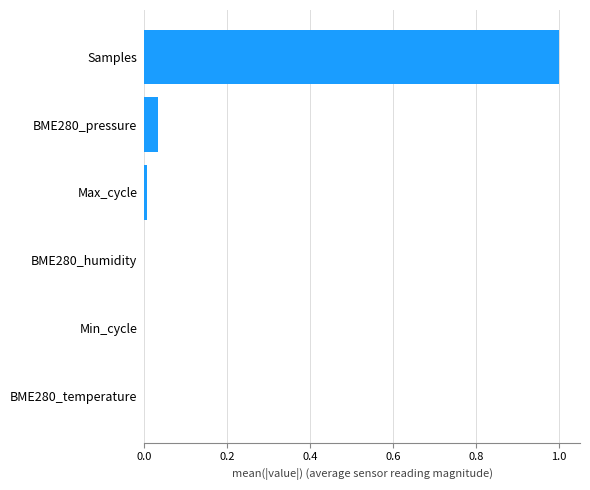

True or false: the data shows 0.0 at BME280_temperature.

True